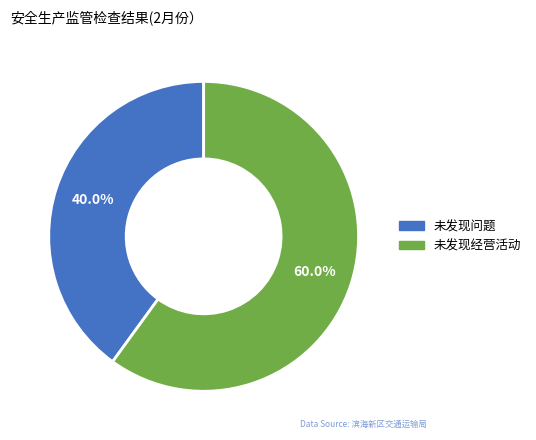

How many segments does this pie chart have?

2